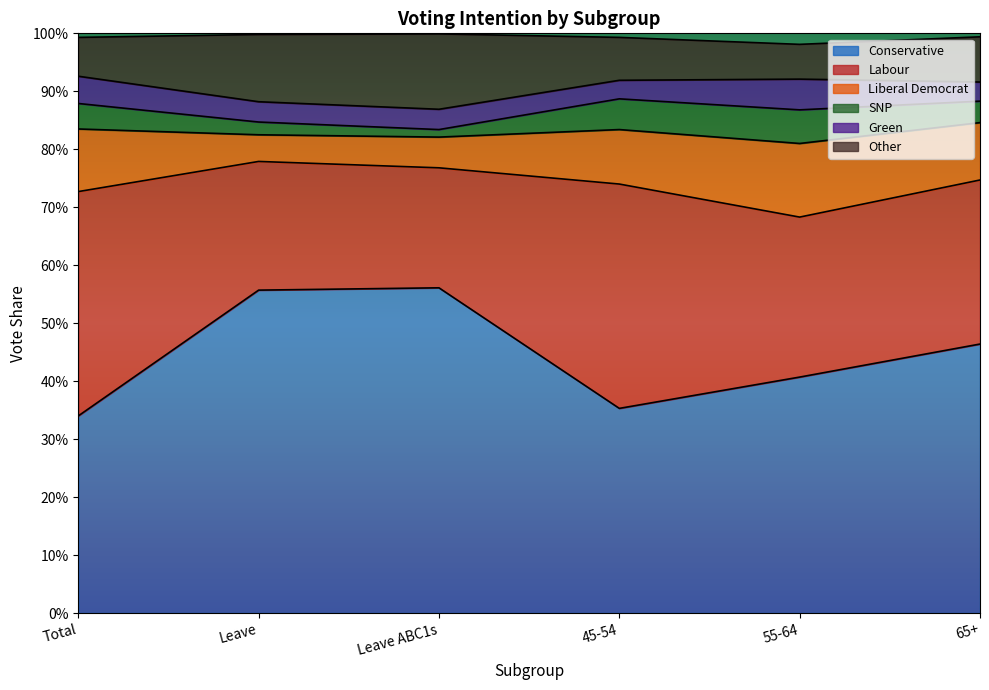

What are all the series names shown in the legend?

Conservative, Labour, Liberal Democrat, SNP, Green, Other